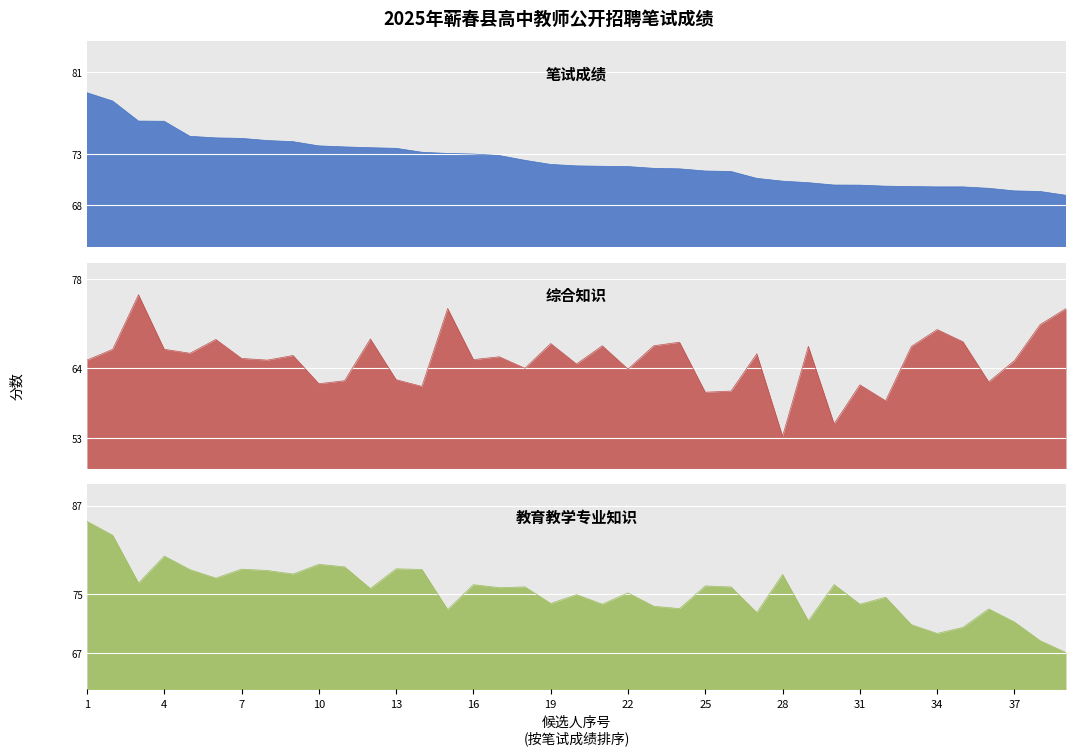

Count the number of data series in this chart.

3